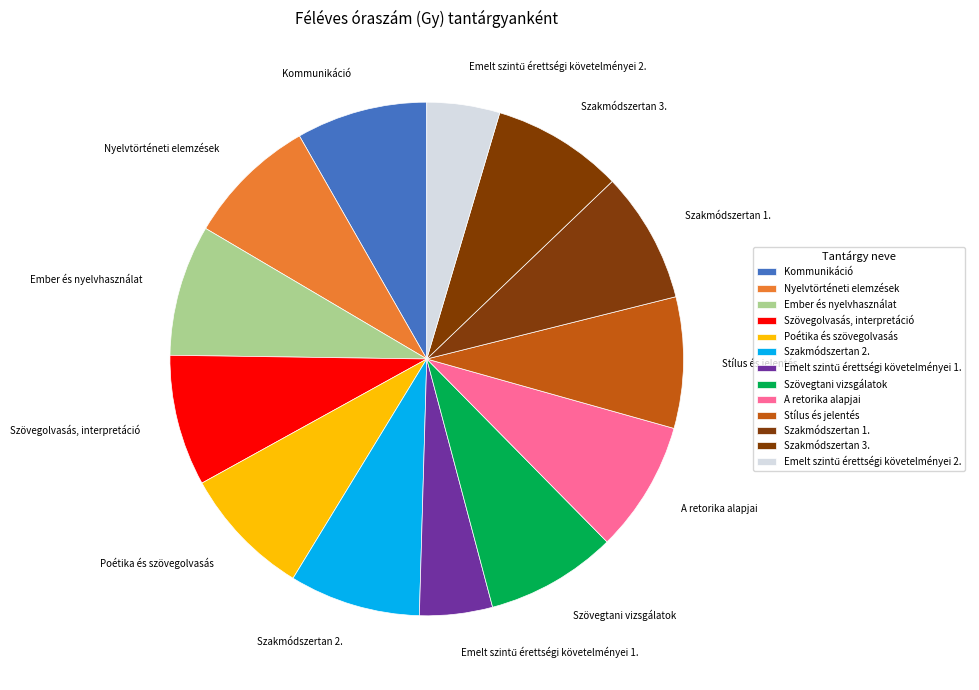

Does Szövegolvasás, interpretáció account for over 50% of the chart?

No